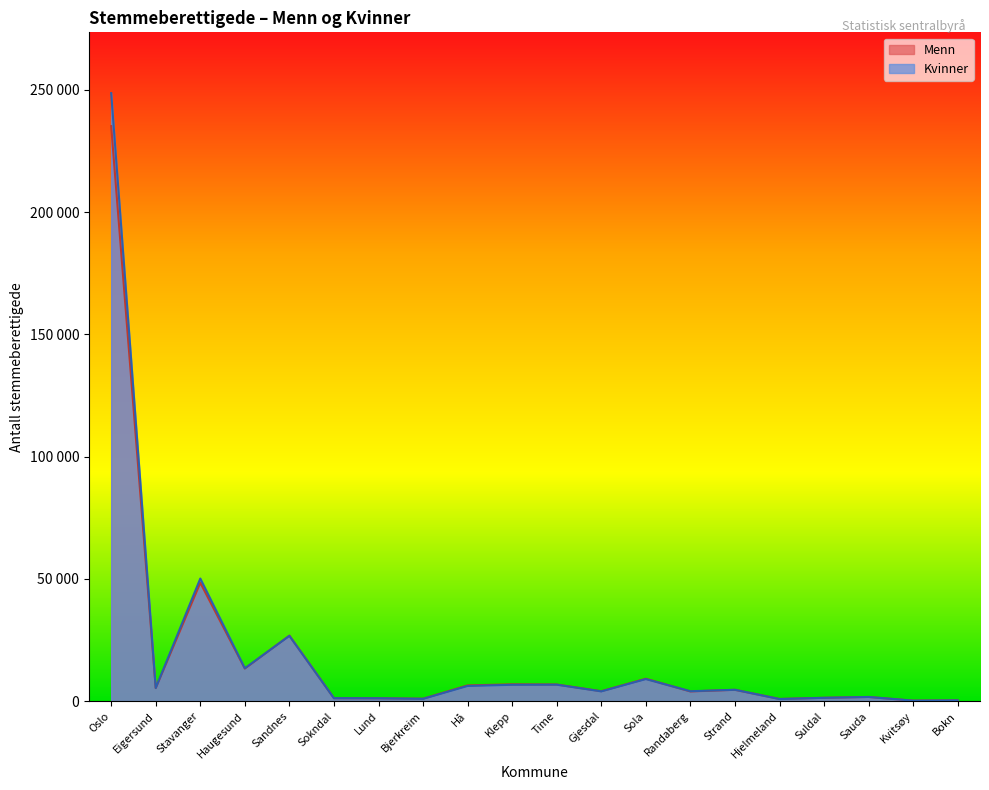

Which series has the largest total across all categories?

Kvinner